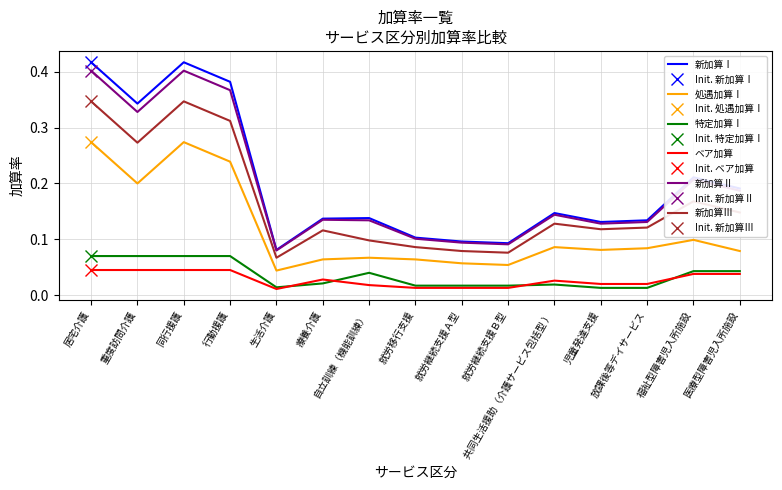

At how many categories does at least one series exceed 0?

15